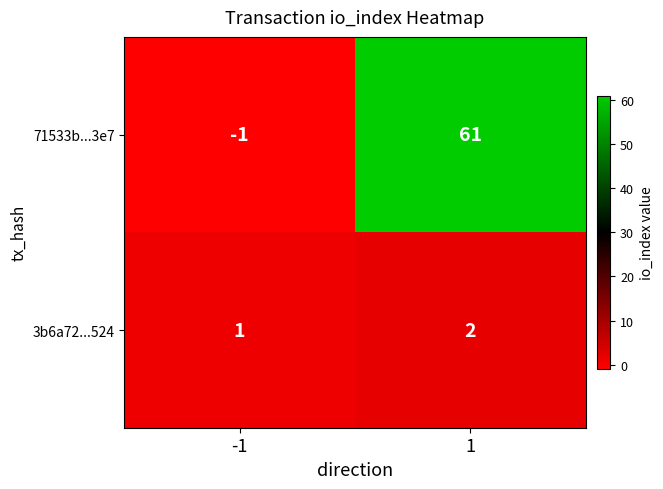

Is it true that 71533b...3e7 equals 102 at 1?

False